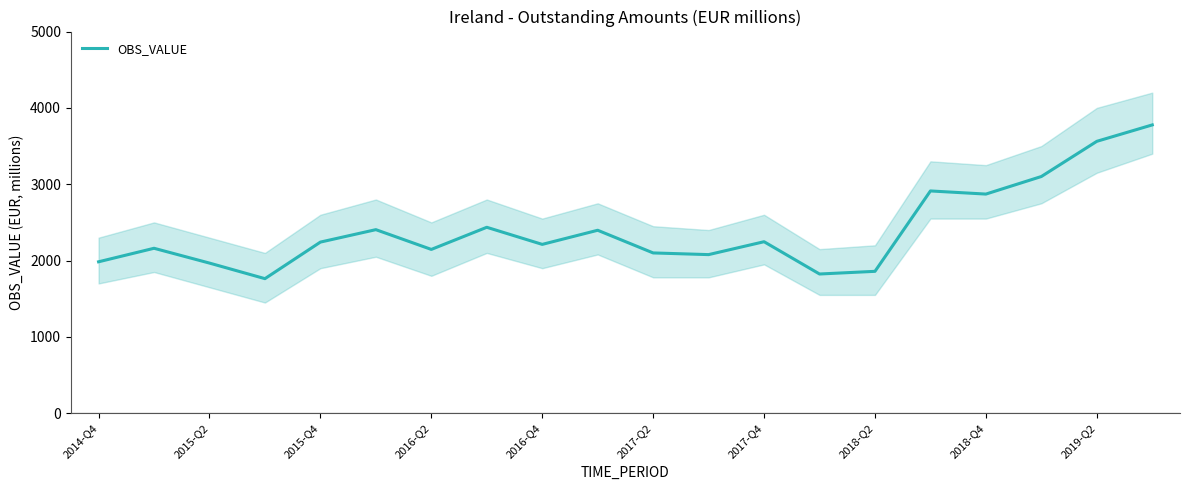

Does the chart have visible grid lines?

No